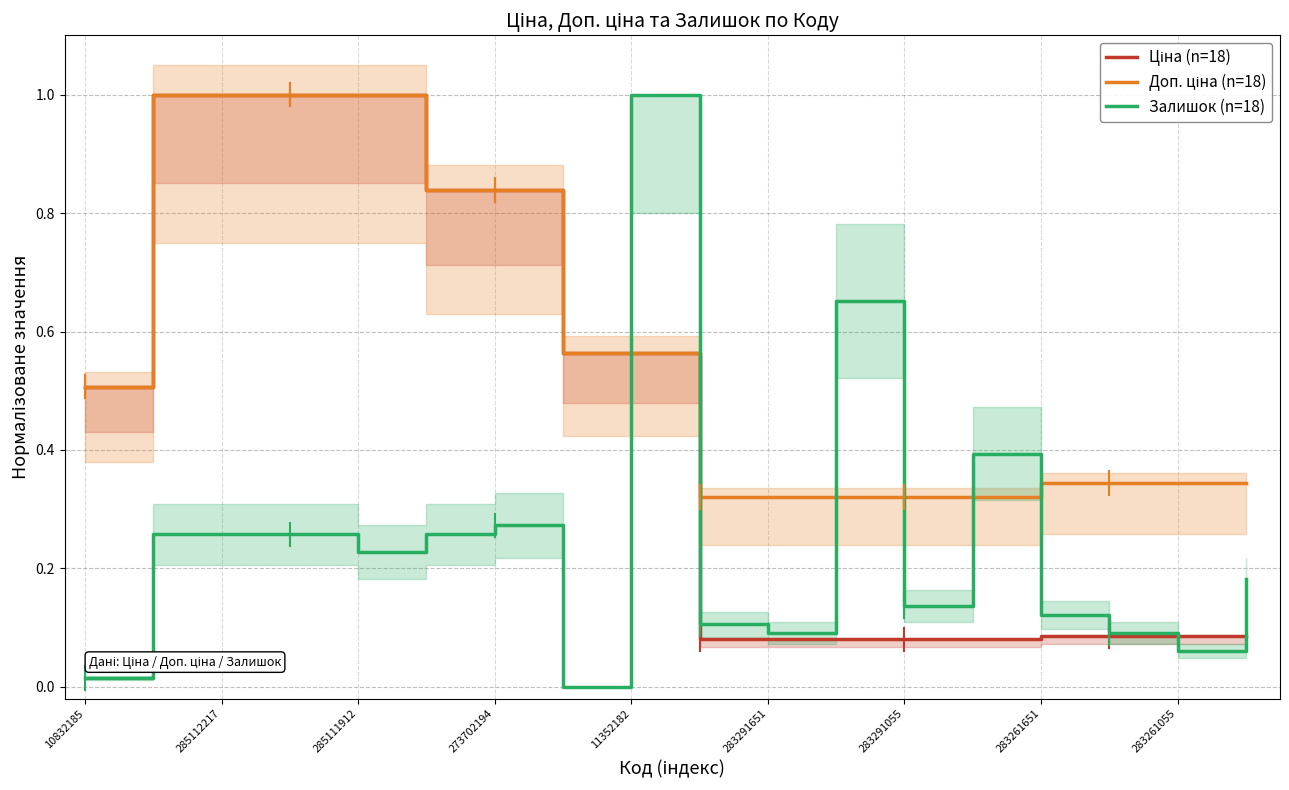

True or false: Залишок (n=18) has a value of 0.0 at 283261055.

False